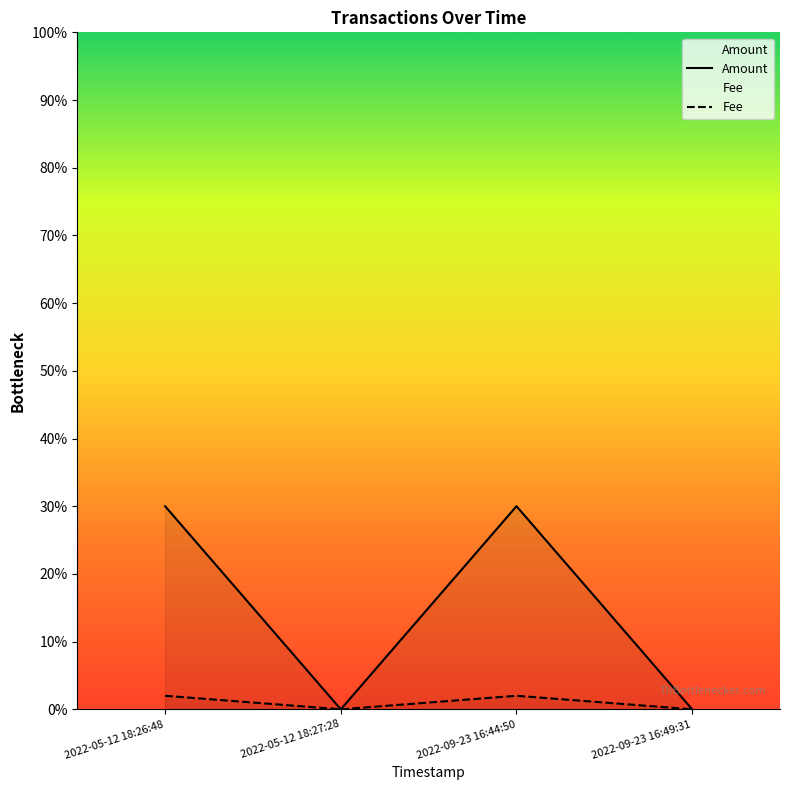

How many data points in Fee are above 0?

2